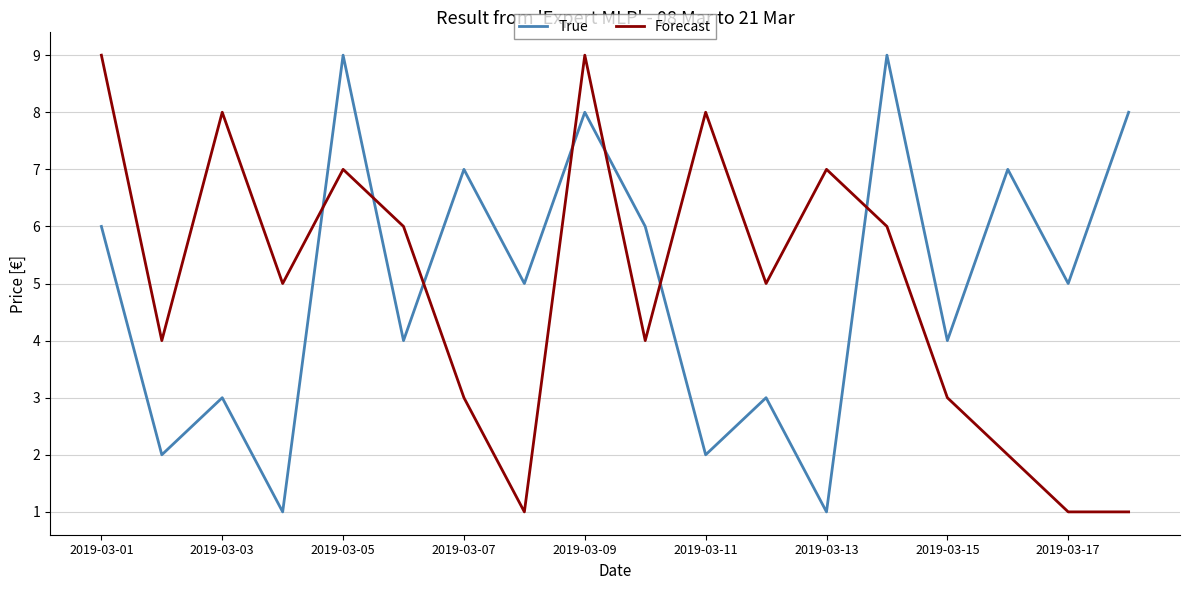

True or false: Forecast and True cross at least once.

True